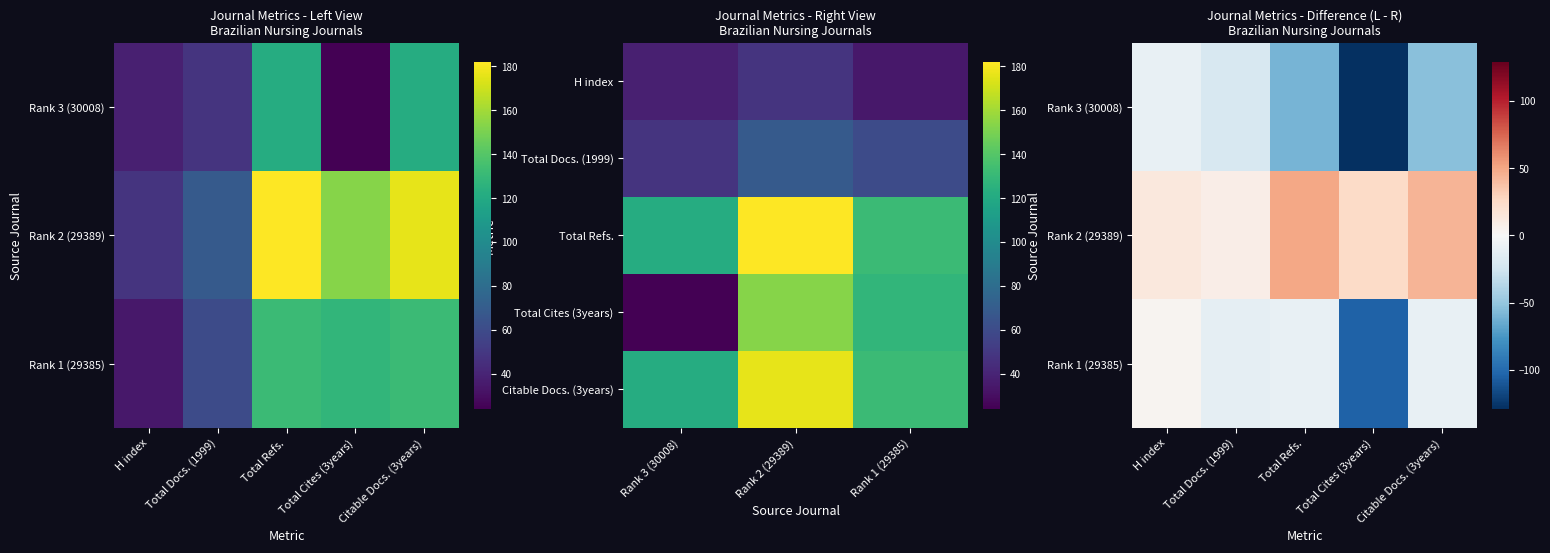

Is the value of Revista da Escola de Enfermagem da U S P at Total Cites (3years) greater than the value of Revista brasileira de enfermagem at Total Cites (3years)?

No